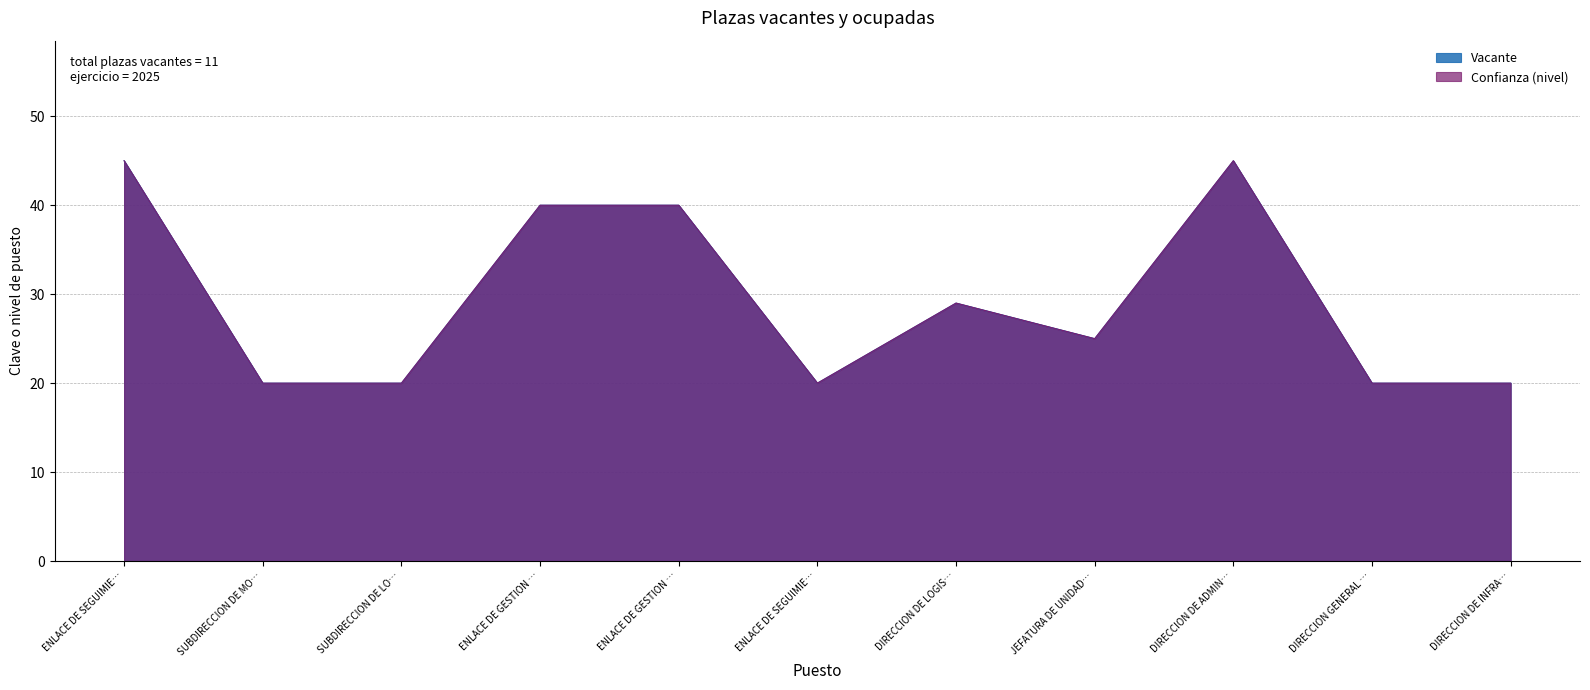

True or false: Vacante has a value of 14 at ENLACE DE GESTION ….

False